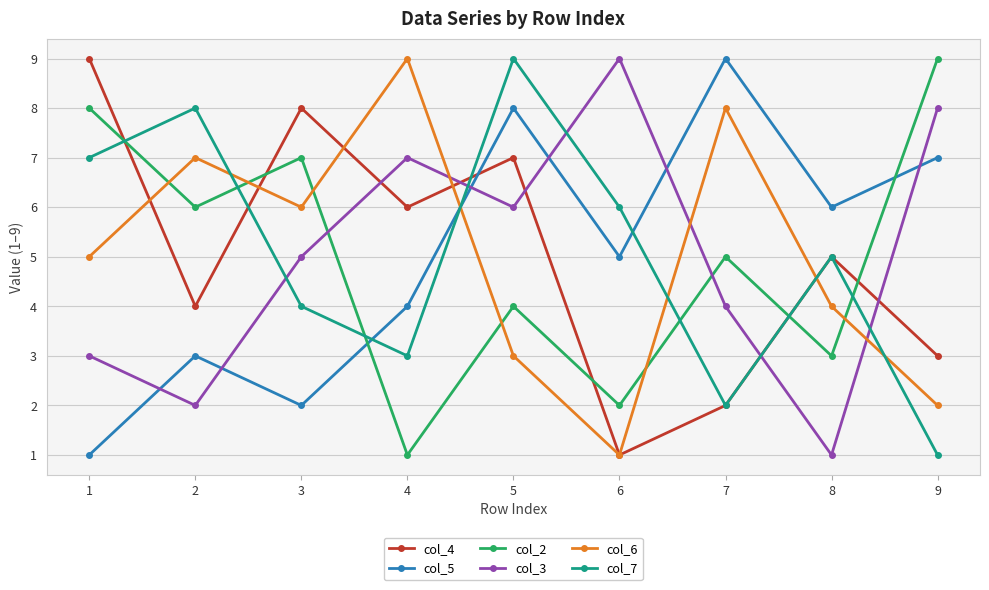

How many interior local valleys does the col_5 series have?

3